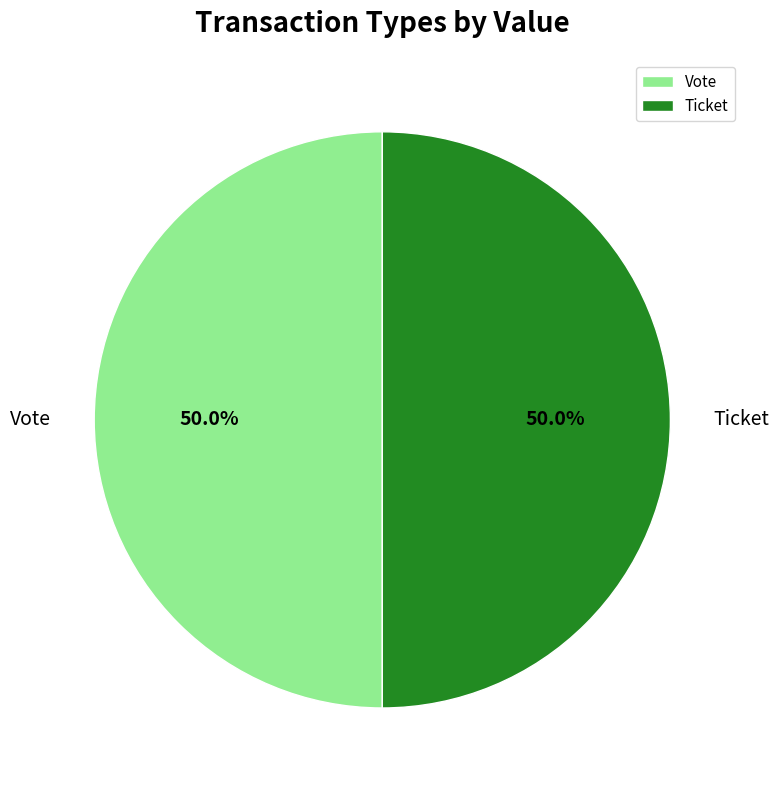

Approximately how many times larger is the value at Vote compared to Ticket?

1.0